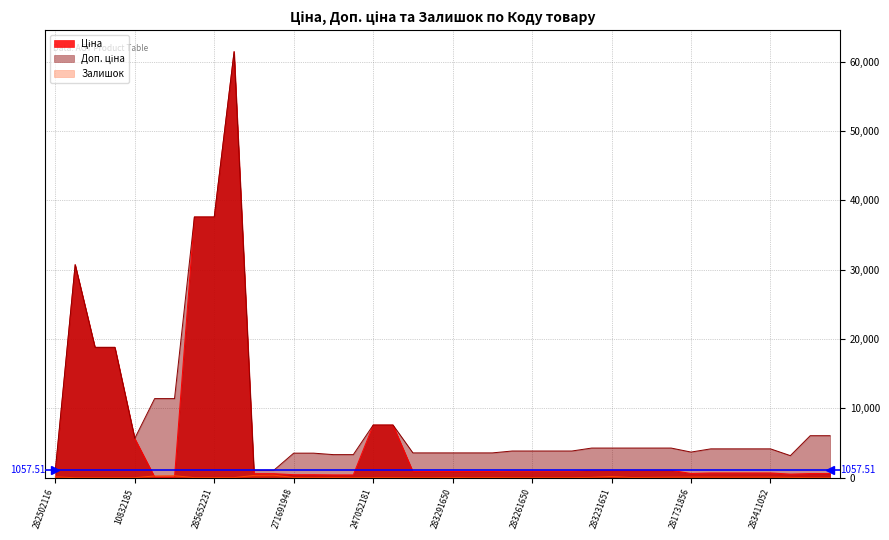

Which label corresponds to the smallest value in the chart?

287712232